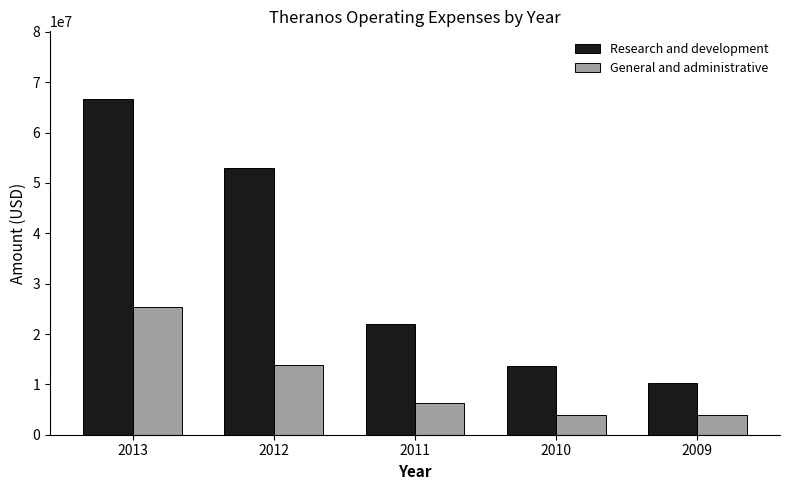

Which series has the largest range (max minus min)?

Research and development